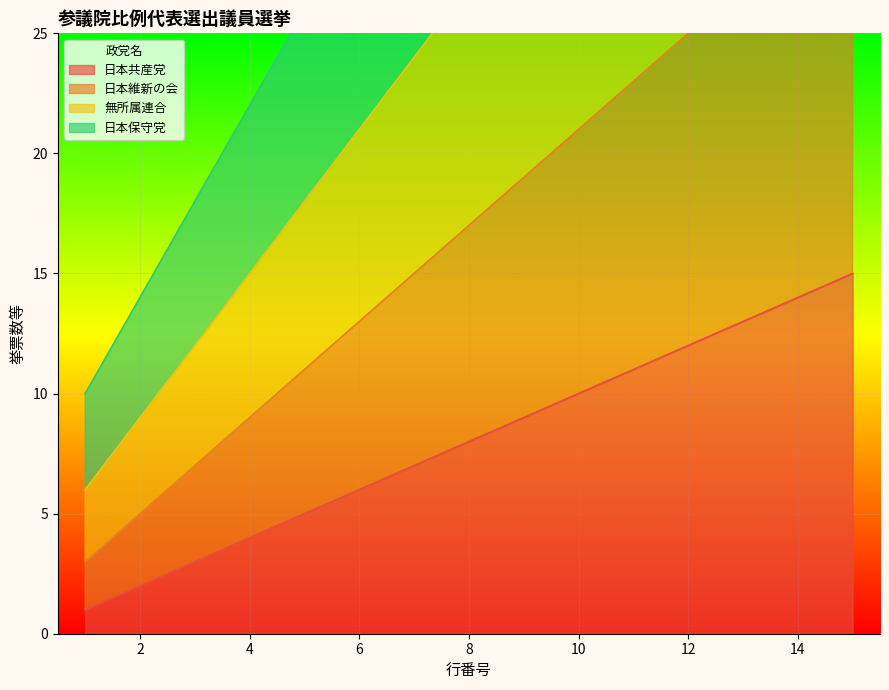

True or false: 無所属連合 and 日本維新の会 intersect in this chart.

False